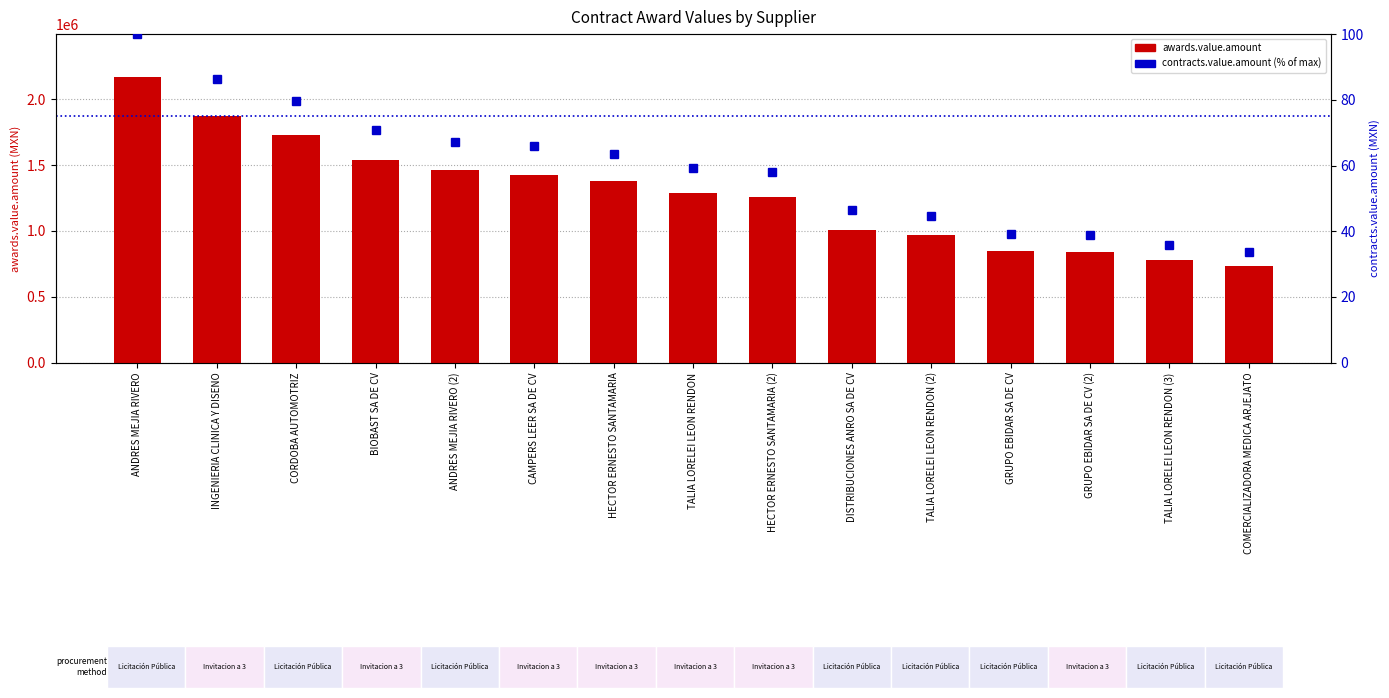

Reading left to right, what are all the values shown in this chart?

awards.value.amount: 2168876.9	1874556.2	1725217.4	1536093.1	1459118.8	1428017.2	1375740.0	1284172.7	1255959.2	1008150.0	969797.8	846926.9	840206.4	775838.4	731874.5
contracts.value.amount: 100.0	86.4	79.5	70.8	67.3	65.8	63.4	59.2	57.9	46.5	44.7	39.0	38.7	35.8	33.7